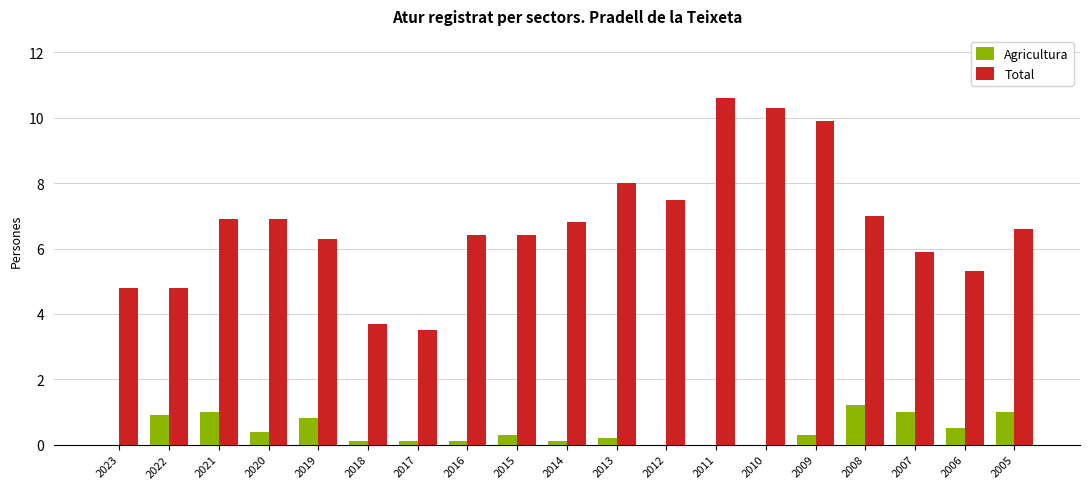

What is the maximum value for Total?

10.6